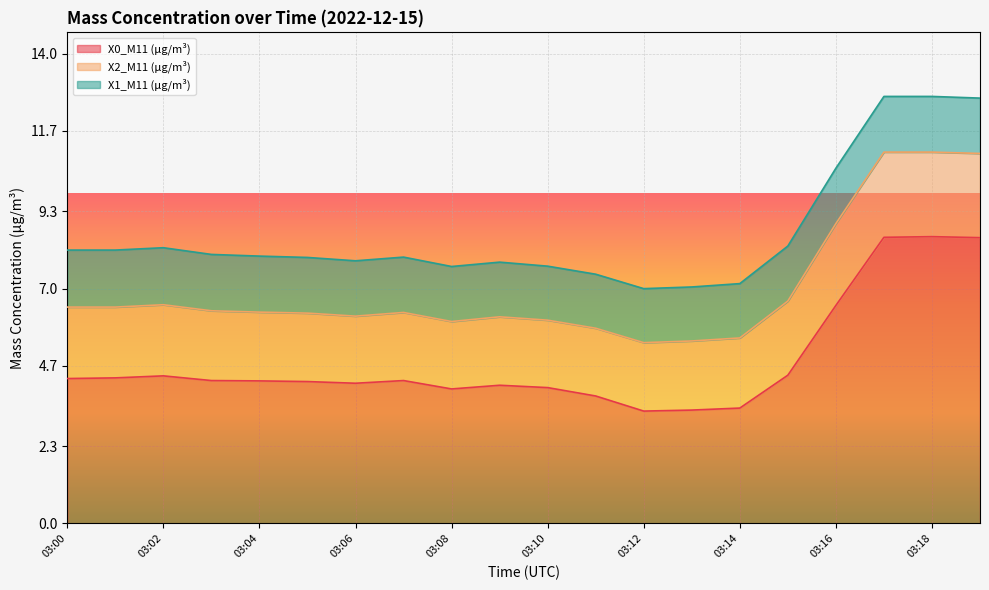

Rank the series by their maximum value, from highest to lowest.

X0_M11 (μg/m³), X2_M11 (μg/m³), X1_M11 (μg/m³)